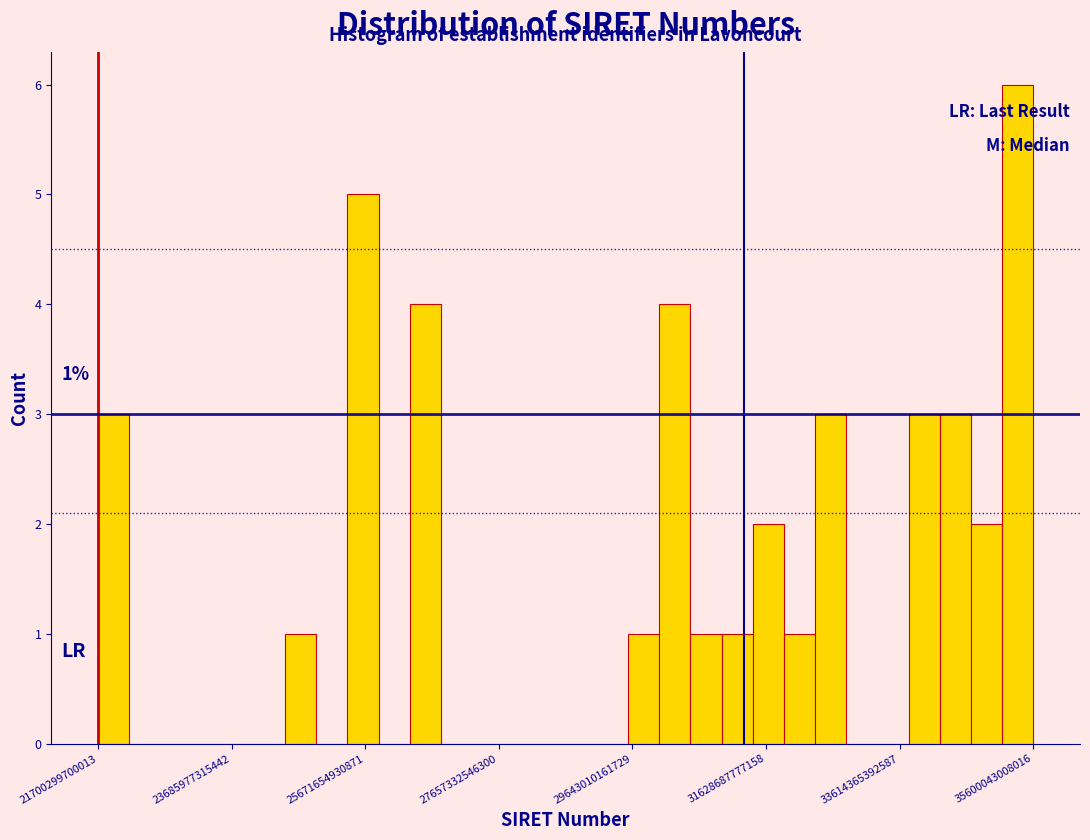

Read against the x-axis, roughly where is the centre of the tallest bar?

35400000000000